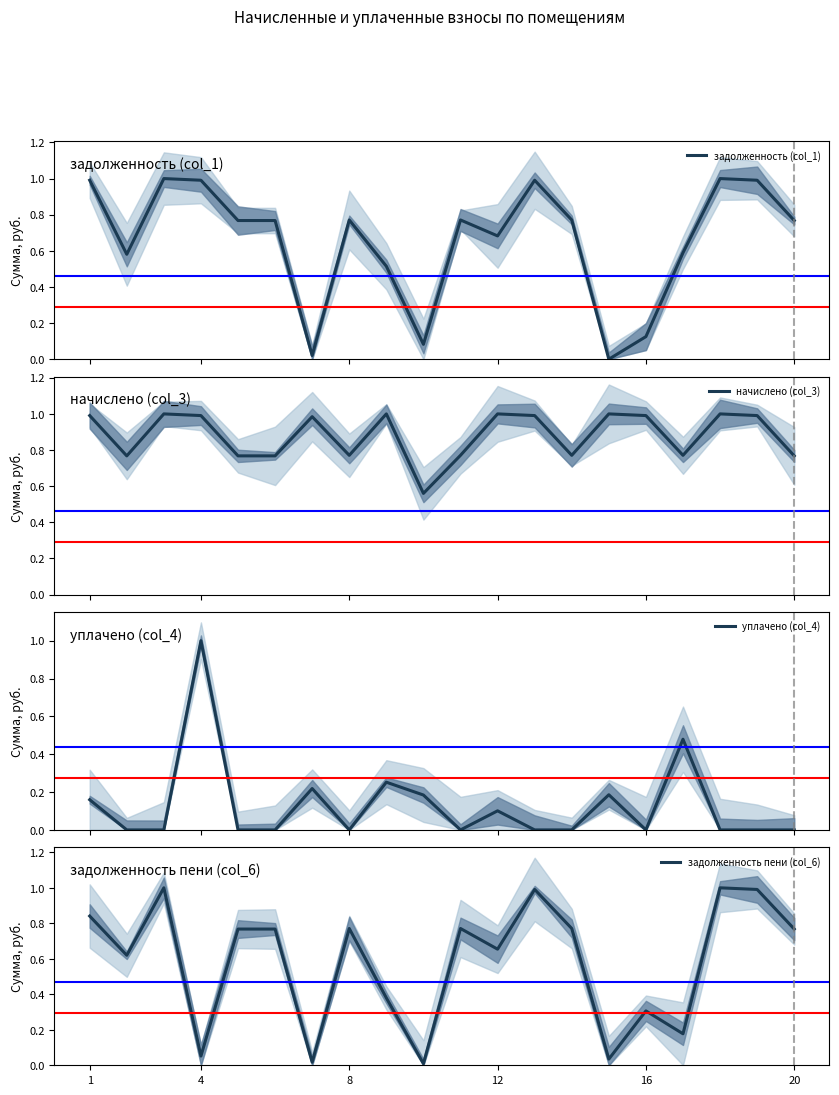

What is the maximum value shown in the chart?

1.0